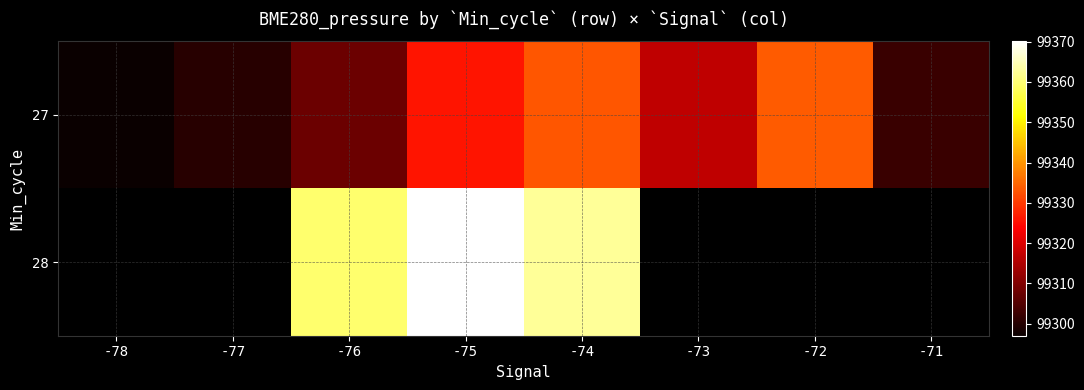

Rank the series by their maximum value, from highest to lowest.

27, 28